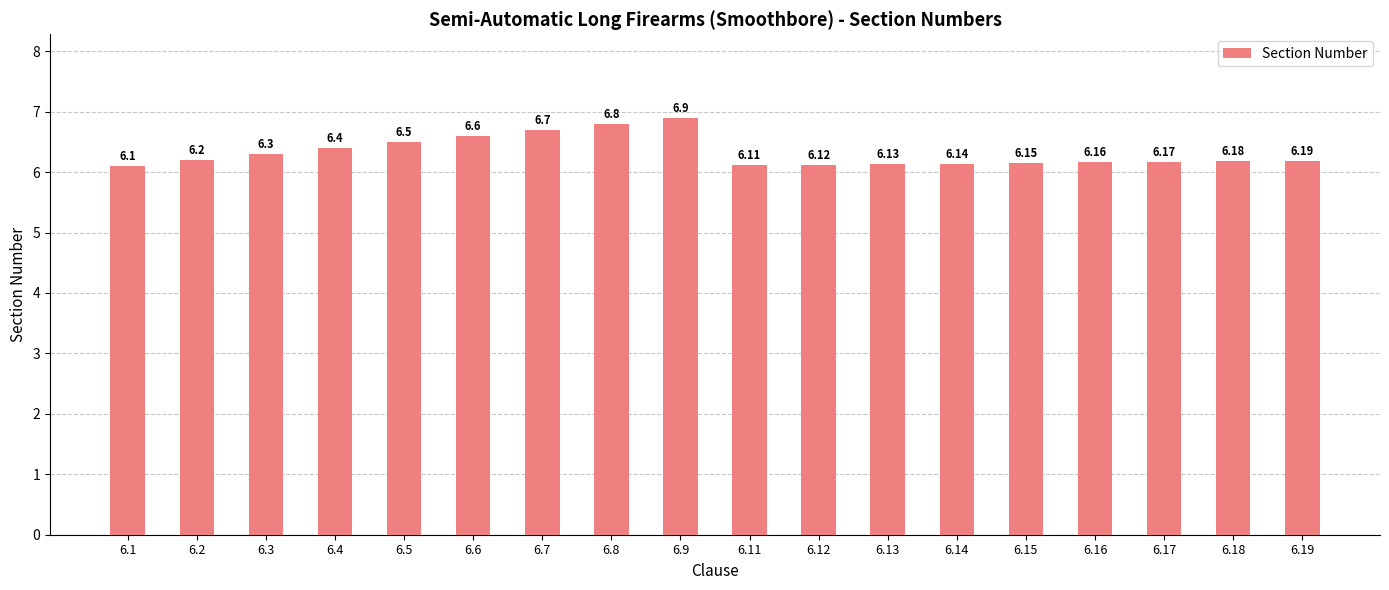

Is it true that the value at 6.17 is 6.2?

True